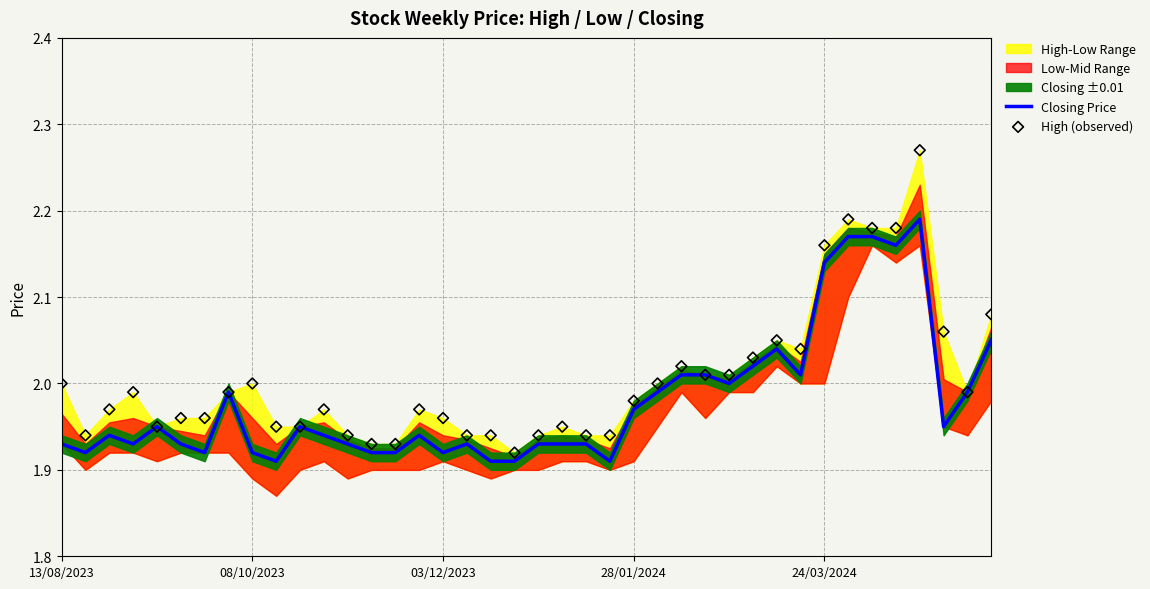

Which series has the widest spread of Y values?

High (observed)